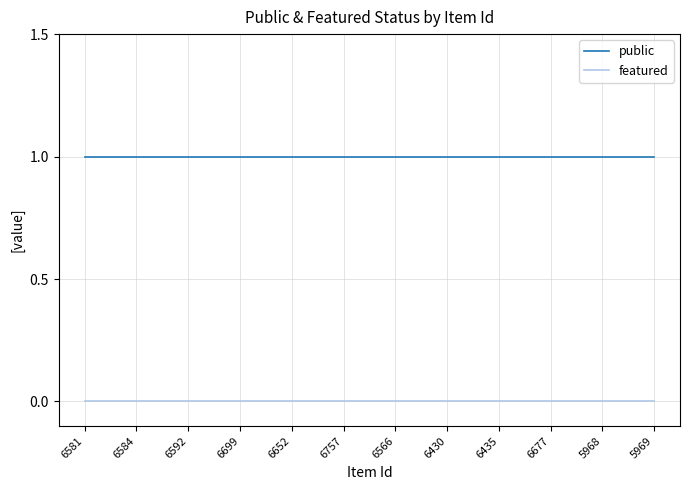

Does the chart have visible grid lines?

Yes